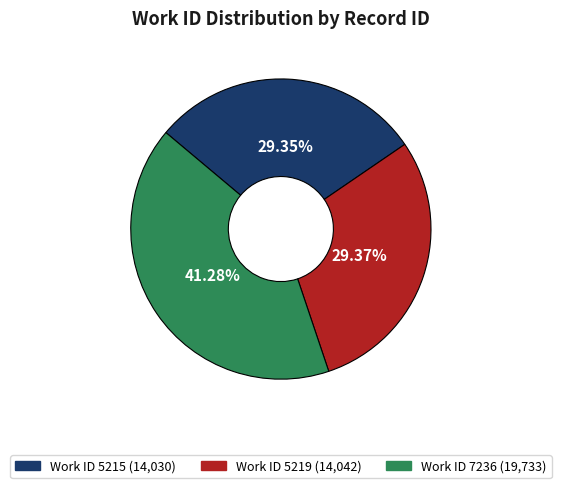

Is there any slice that represents more than half of the pie?

No